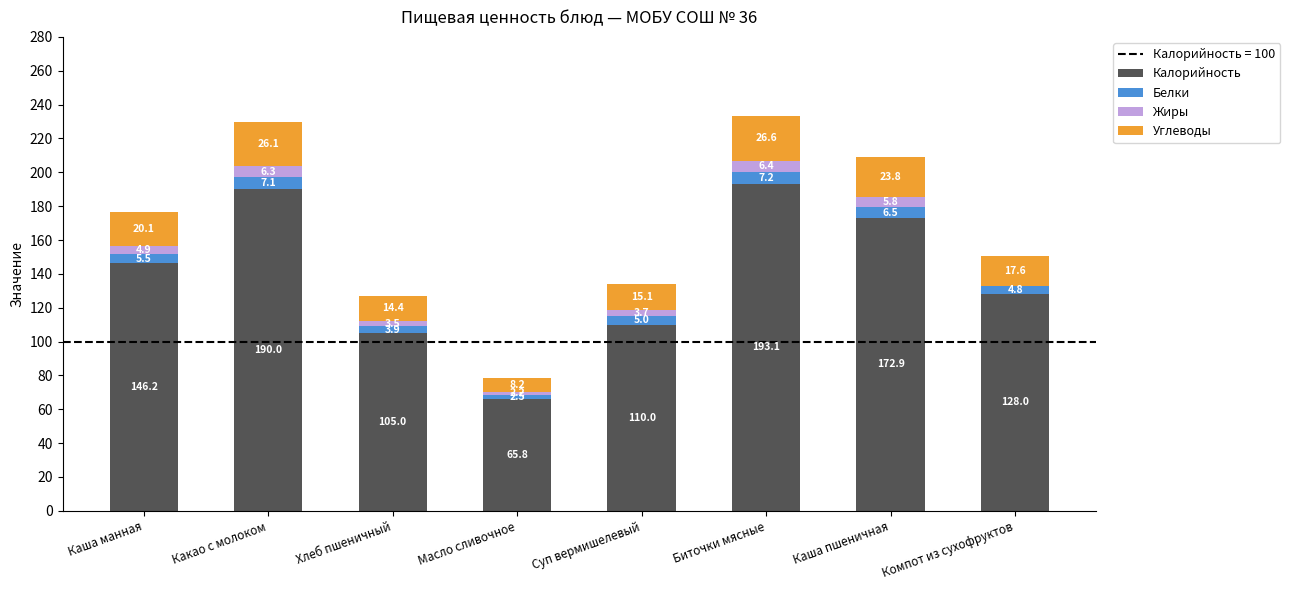

At which category is the sum across all series the highest?

Биточки мясные